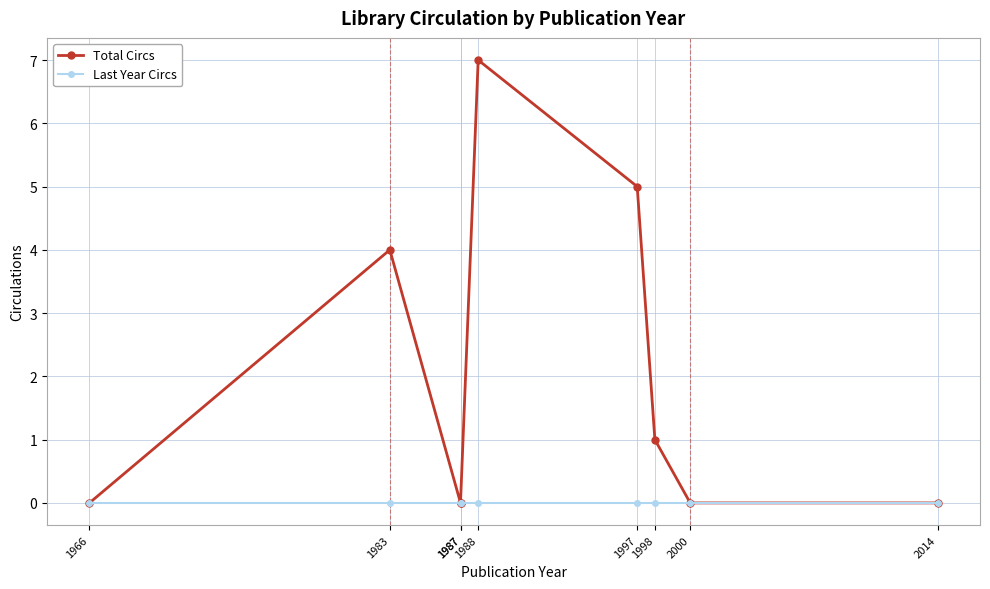

How many series are shown in this chart?

2